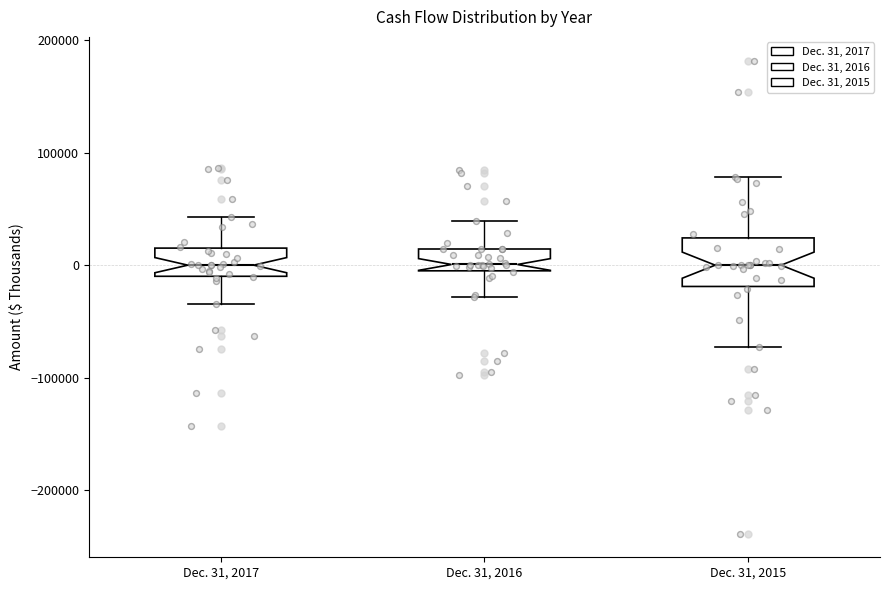

Reading left to right, transcribe this box plot: for each box, give where its median line is, the range the box spans, and where its two whiskers end, as read against the y-axis. The values are not printed on the chart, so give them approximately, as read against the axis.

Dec. 31, 2017: median 0, box -10000 to 20000, whiskers -30000 to 40000
Dec. 31, 2016: median 0, box -10000 to 10000, whiskers -30000 to 40000
Dec. 31, 2015: median 0, box -20000 to 20000, whiskers -70000 to 80000